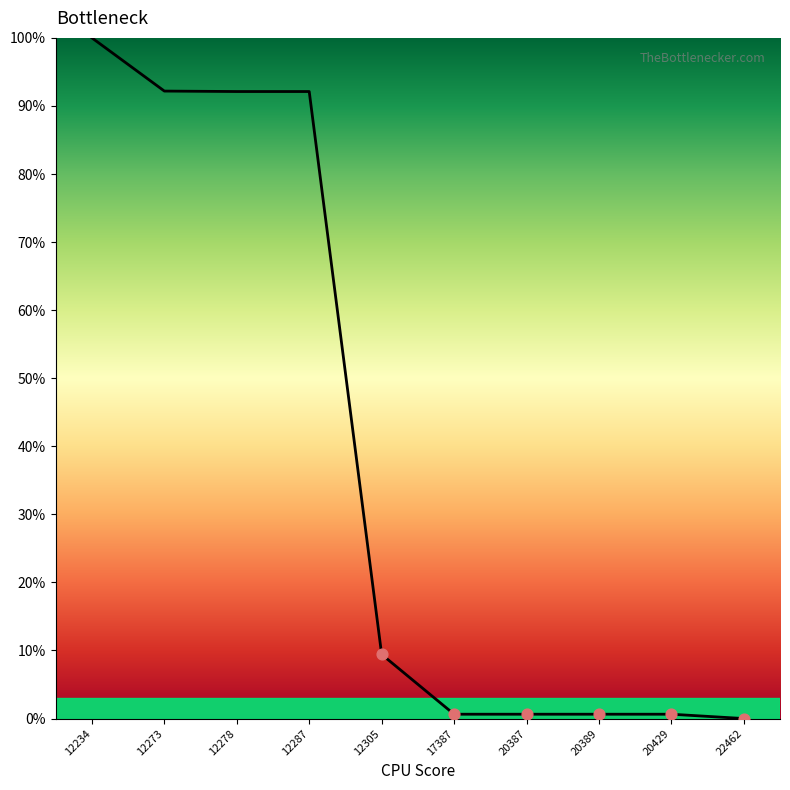

What is the change in value from 12273 to 12305?

-82.8